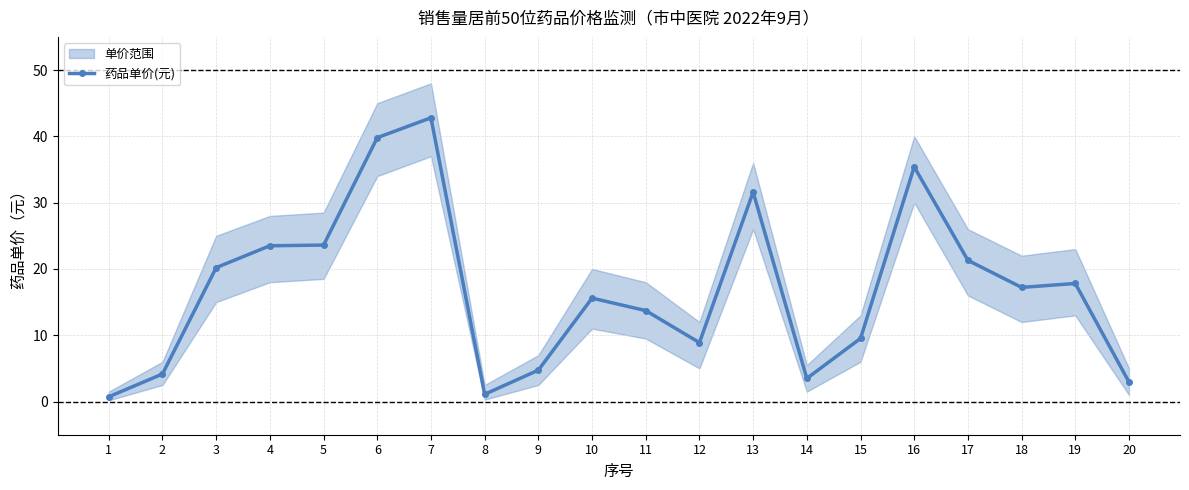

What is the change in value from 5 to 9?

-18.9